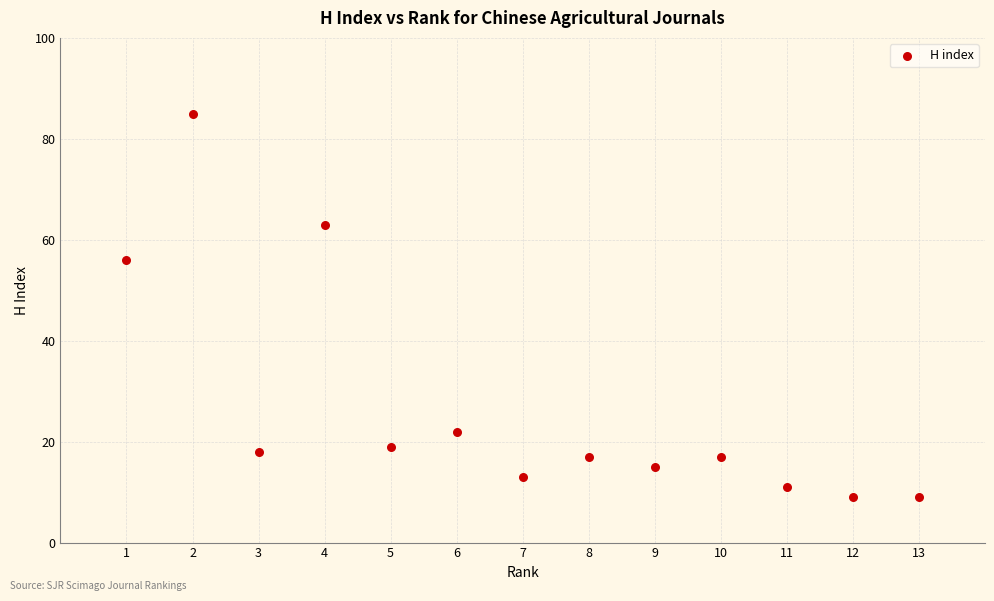

What is the range of X values (max minus min)?

12